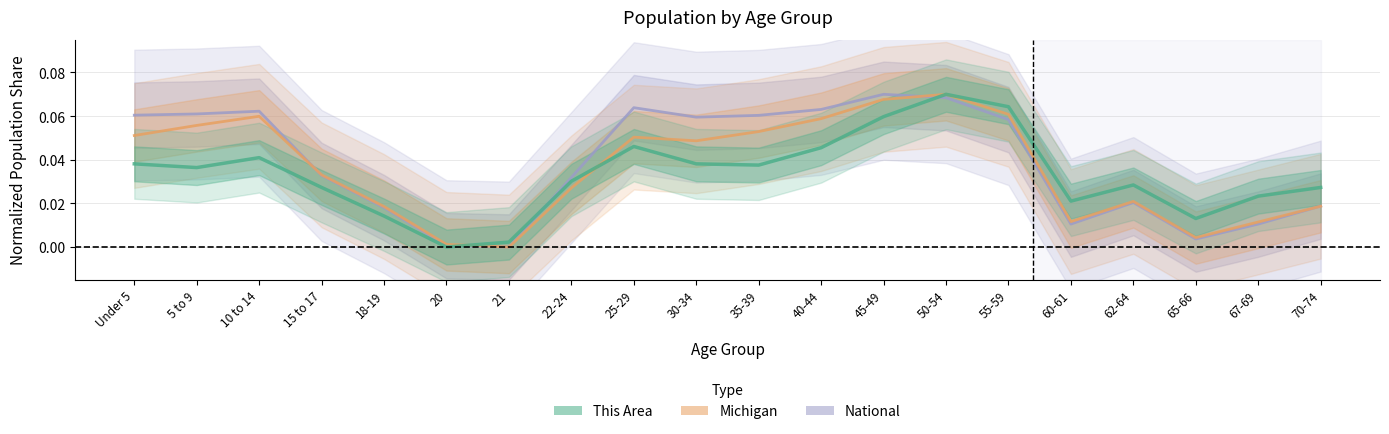

Which category has the lowest value in the Michigan series?

21